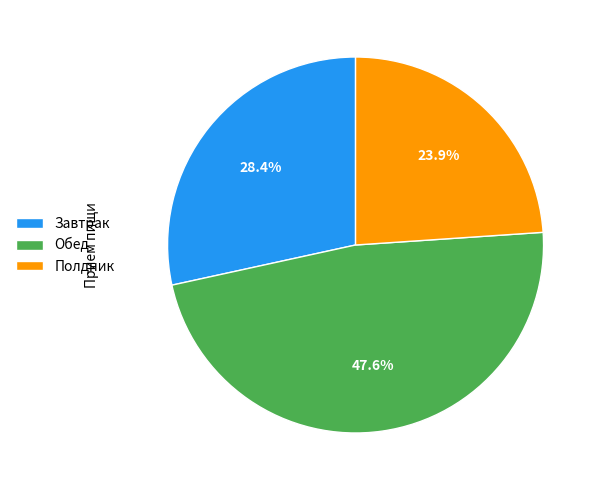

Combined, do Обед and Завтрак account for over 50%?

Yes